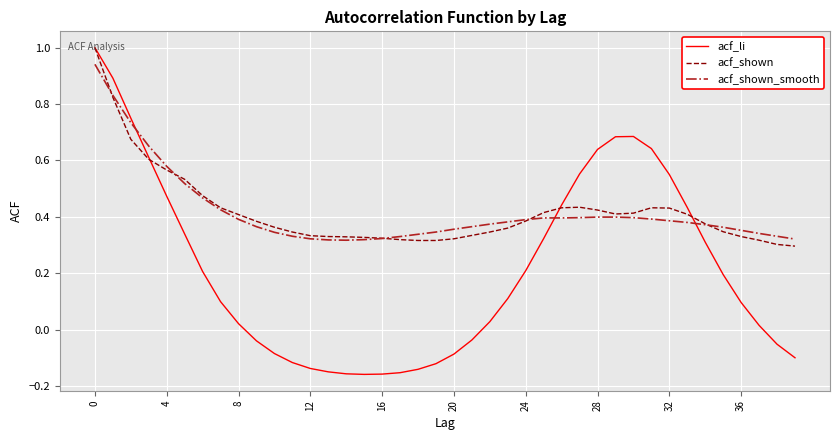

Which series has the largest range (max minus min)?

acf_li